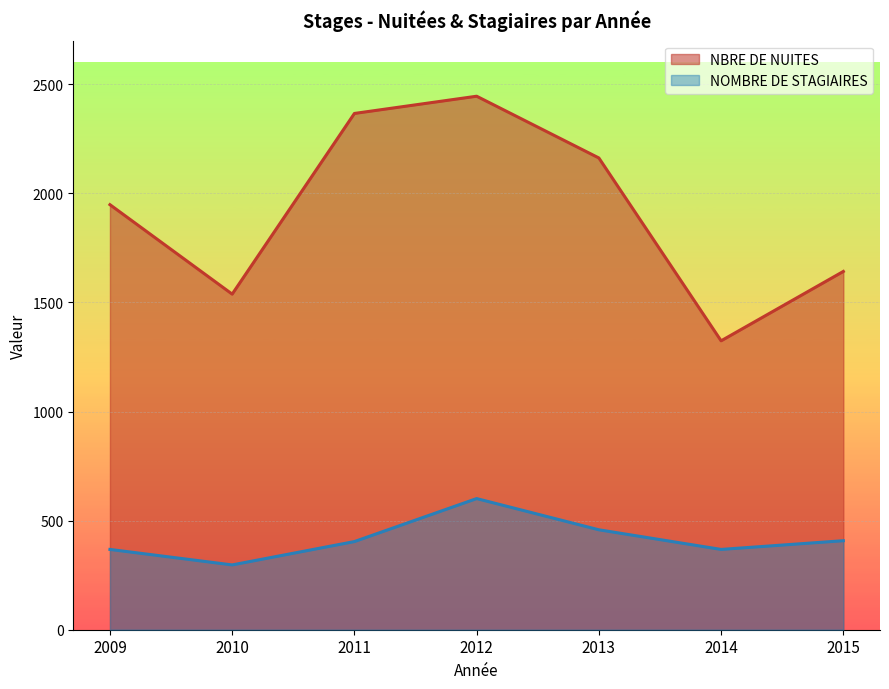

Between 2009 and 2013, which series saw the biggest shift?

NBRE DE NUITES